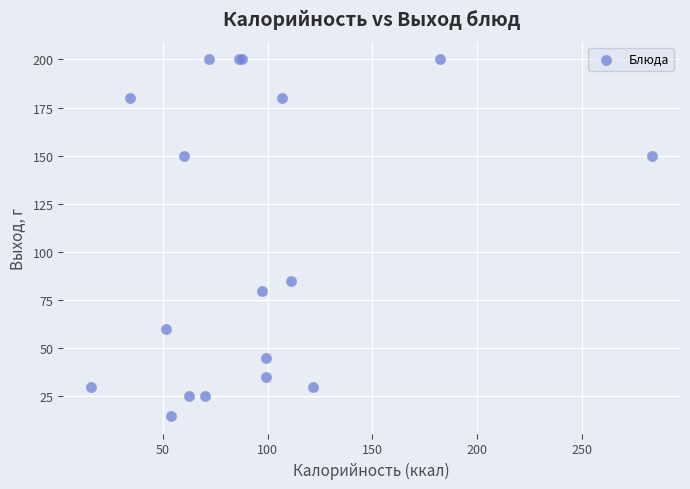

What Y value in the scatter plot is closest to 107?

85